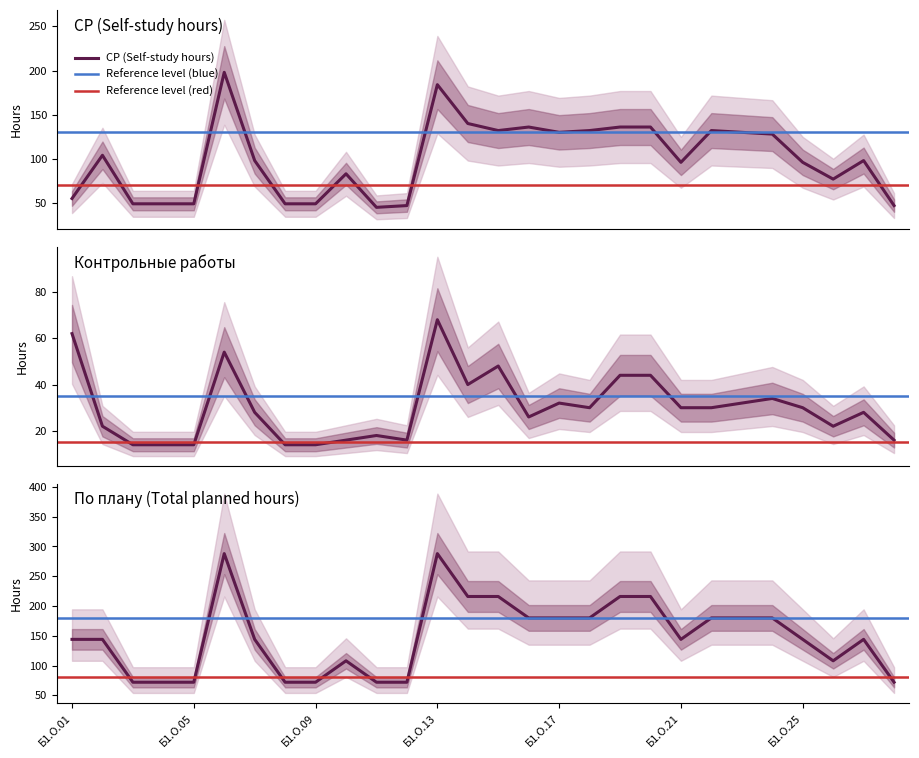

How many distinct data groups are displayed?

3